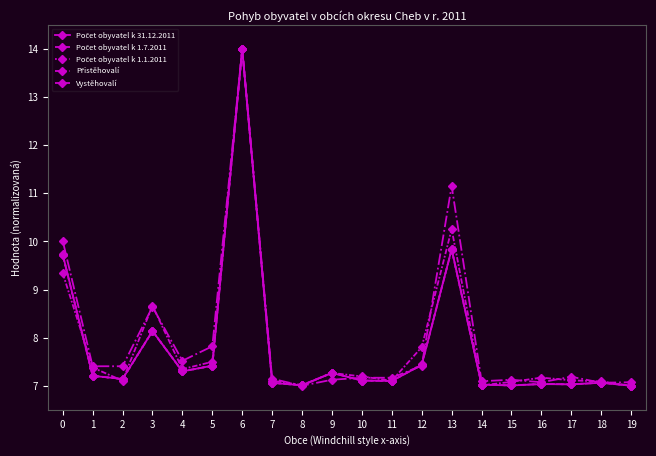

Reading left to right, extract all data points from this chart.

Počet obyvatel k 31.12.2011: 9.7	7.2	7.1	8.1	7.3	7.4	14.0	7.1	7.0	7.3	7.1	7.1	7.4	9.8	7.0	7.0	7.0	7.0	7.1	7.0
Počet obyvatel k 1.7.2011: 9.7	7.2	7.1	8.1	7.3	7.4	14.0	7.1	7.0	7.3	7.1	7.1	7.4	9.8	7.0	7.0	7.0	7.0	7.1	7.0
Počet obyvatel k 1.1.2011: 9.7	7.2	7.1	8.1	7.3	7.4	14.0	7.1	7.0	7.3	7.1	7.1	7.4	9.8	7.0	7.0	7.0	7.0	7.1	7.0
Přistěhovalí: 10.0	7.4	7.4	8.6	7.5	7.8	14.0	7.1	7.0	7.1	7.2	7.2	7.4	11.2	7.1	7.1	7.1	7.2	7.1	7.1
Vystěhovalí: 9.3	7.4	7.1	8.7	7.3	7.5	14.0	7.1	7.0	7.3	7.2	7.1	7.8	10.3	7.0	7.1	7.2	7.1	7.1	7.0